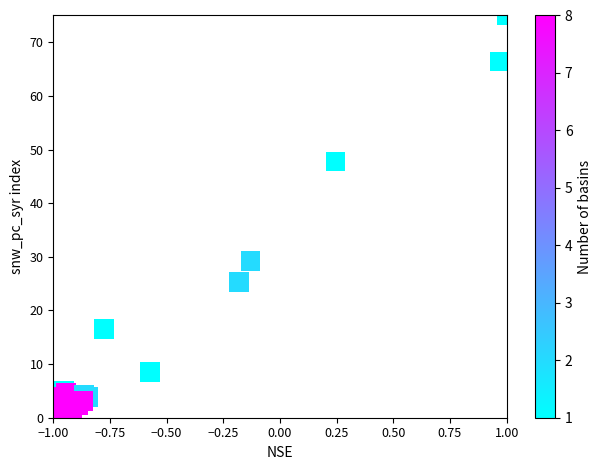

What Y value in the scatter plot is closest to 37?

29.2